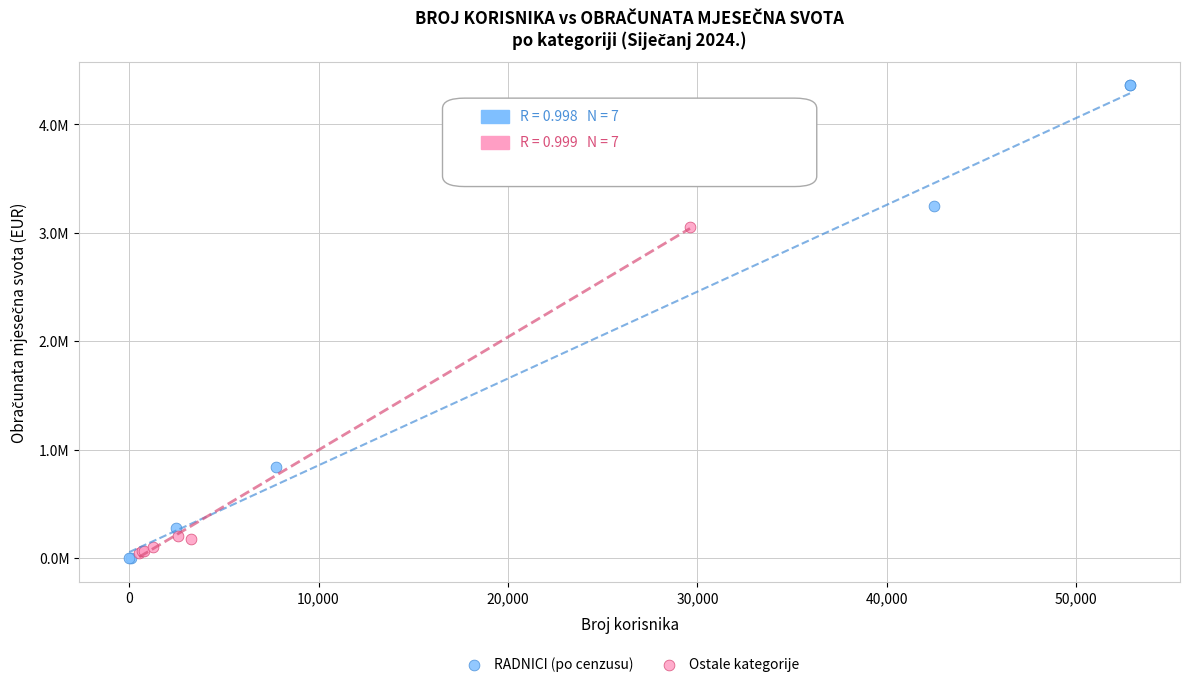

Which series reaches the maximum Y coordinate?

RADNICI (po cenzusu)